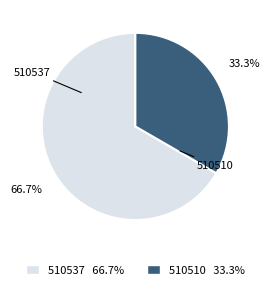

What portion of the pie excludes 510510?

66.7%